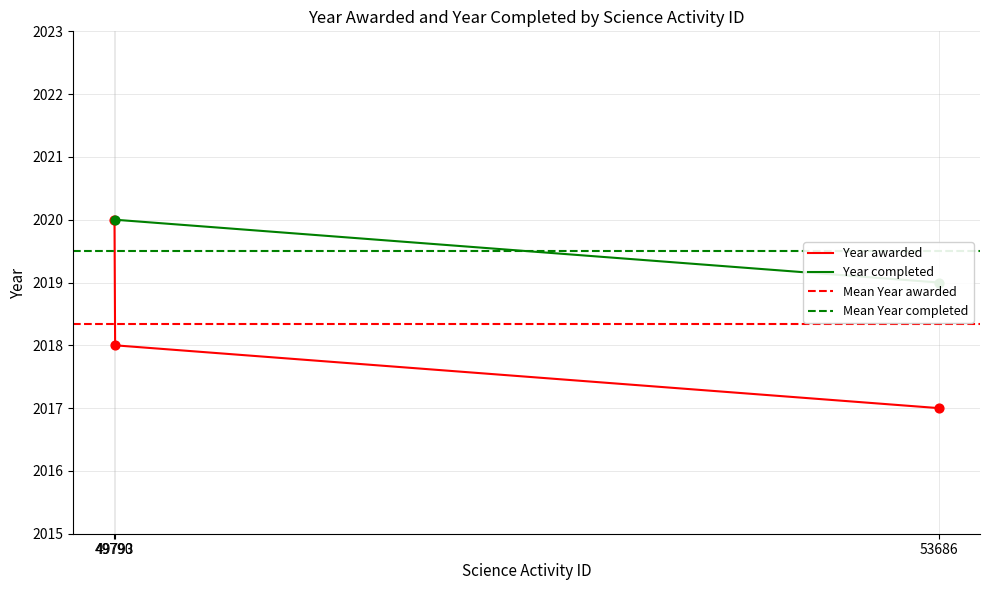

What is the ratio of the value at 49790 to the value at 53686?

1.0